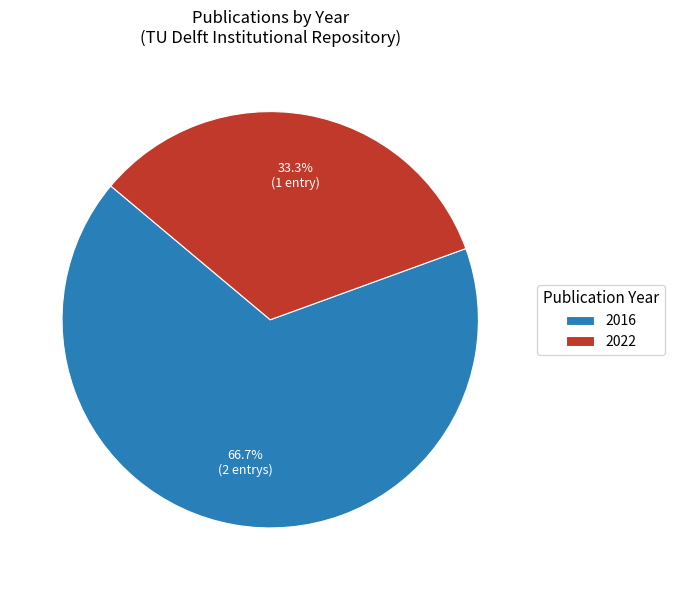

How many segments does this pie chart have?

2